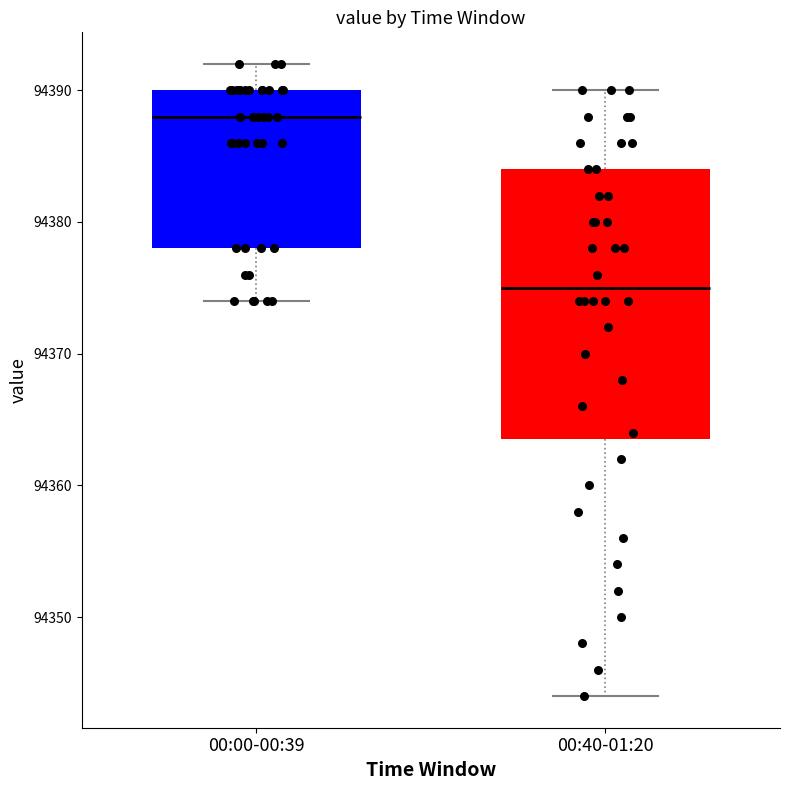

Where is the upper edge of the box for 00:00-00:39 on the y-axis? The values are not printed on the chart, so give them approximately, as read against the axis.

94390